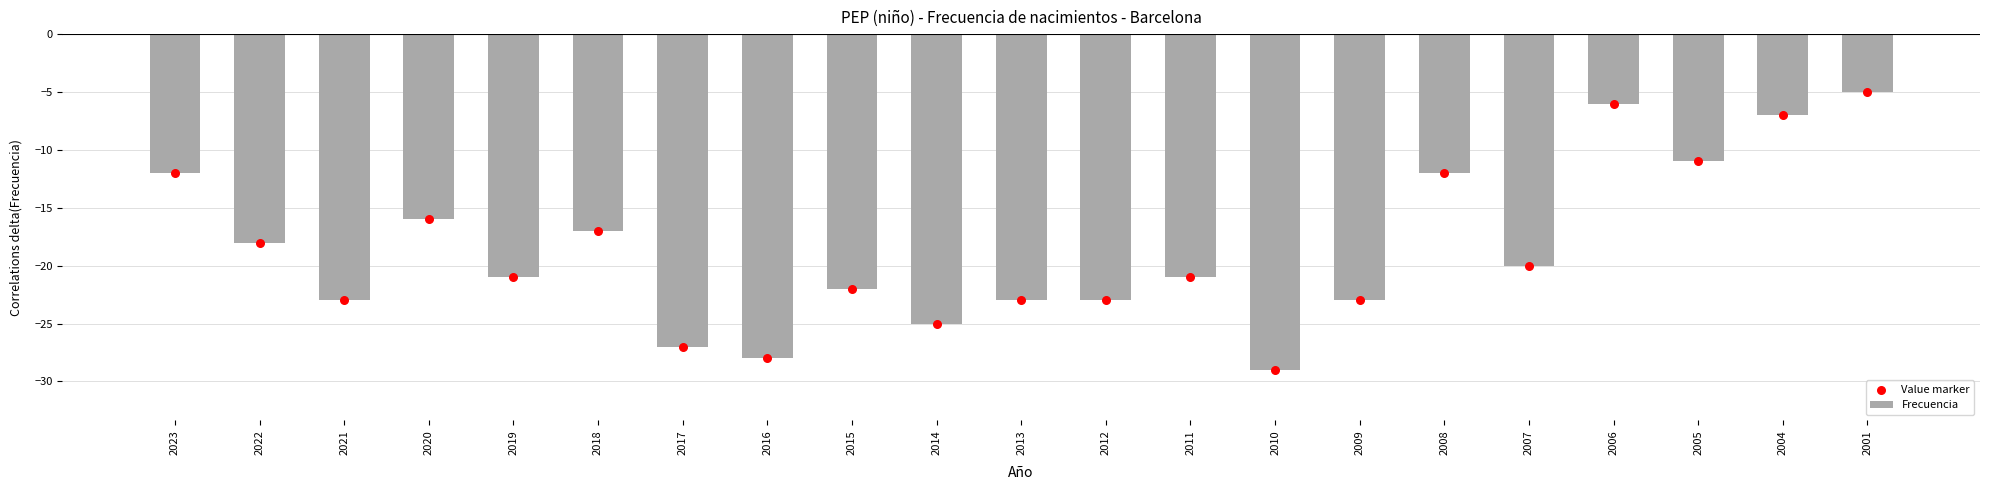

Is the value of Value marker at 2005 greater than the value of Frecuencia at 2019?

Yes